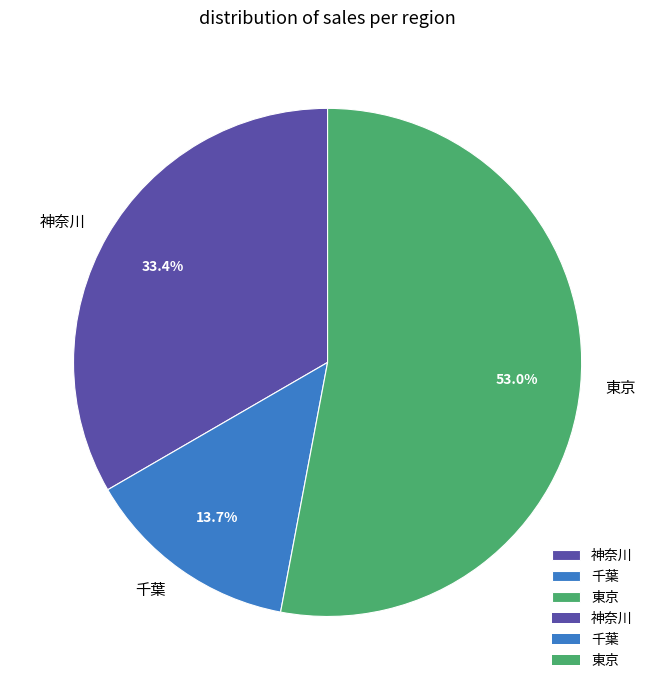

What is the ratio of the value at 神奈川 to the value at 千葉?

2.4